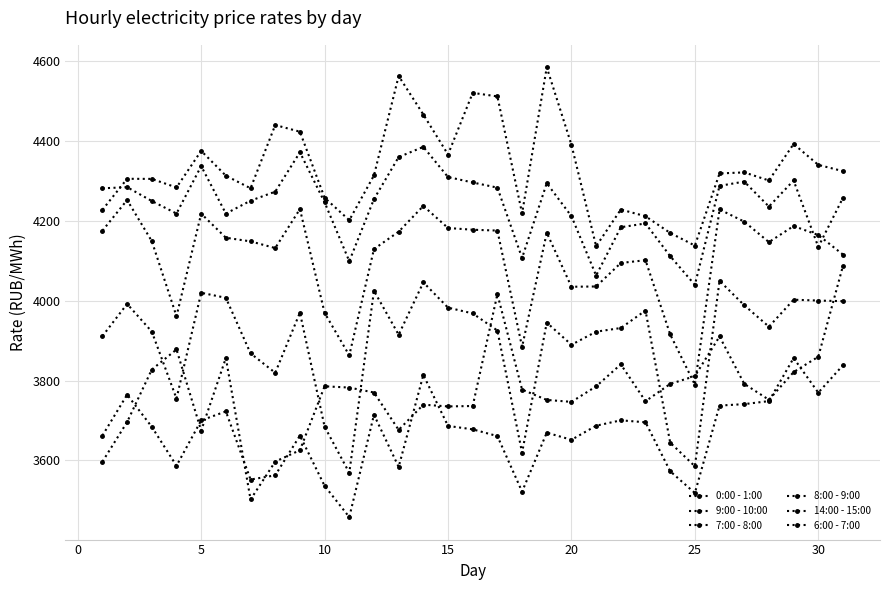

How many data points does each series have?

31